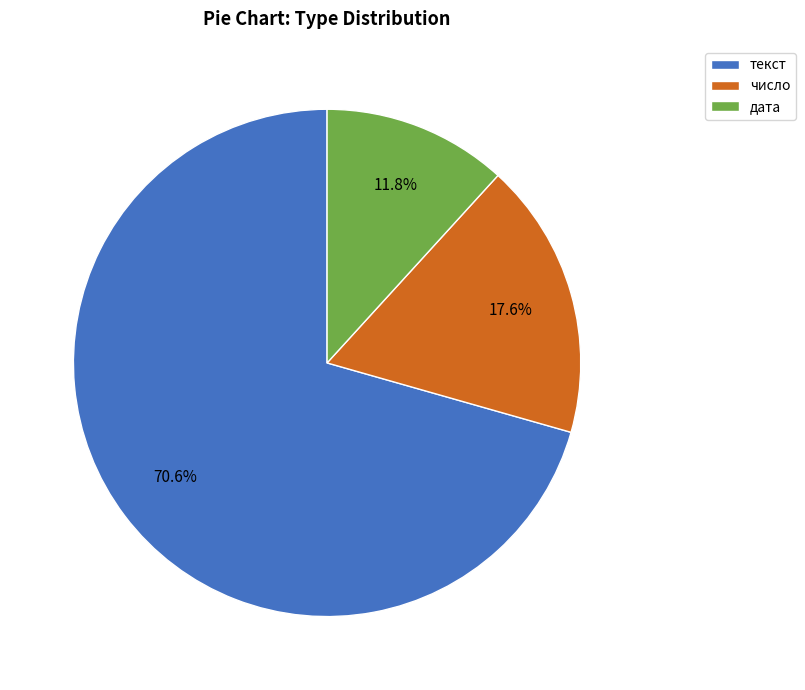

Rank the categories by value from highest to lowest.

текст, число, дата